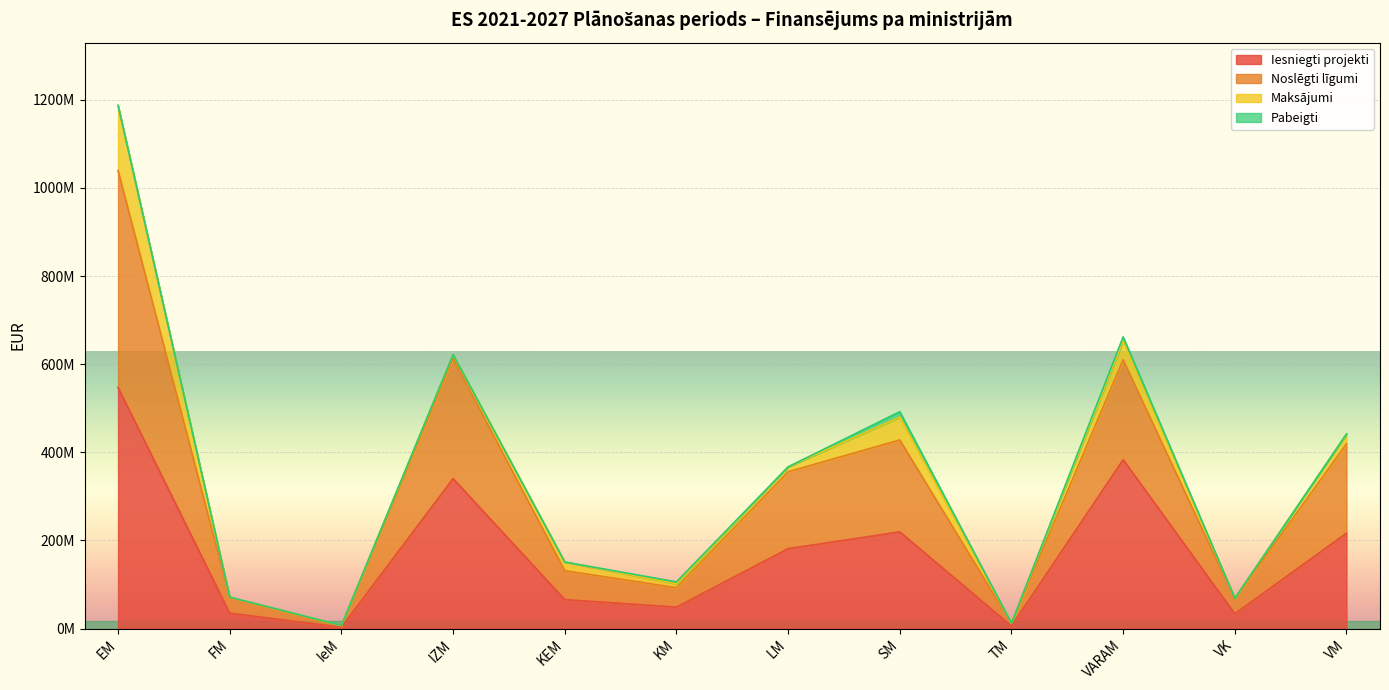

How many values in the Iesniegti projekti series exceed 181239833?

6